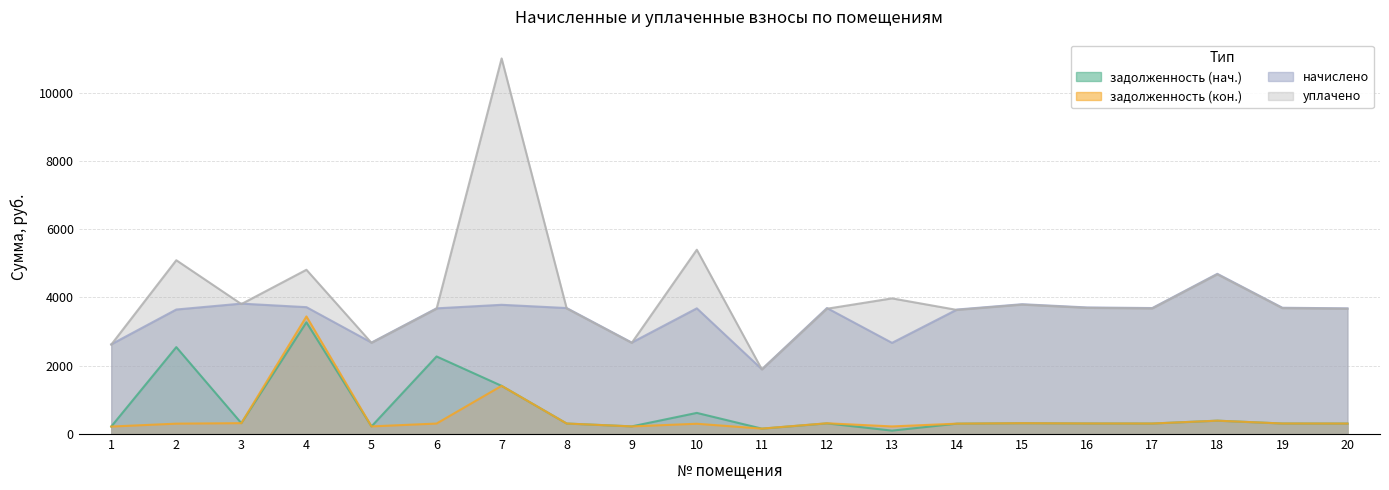

What is the total value across all series at 2?

11584.4